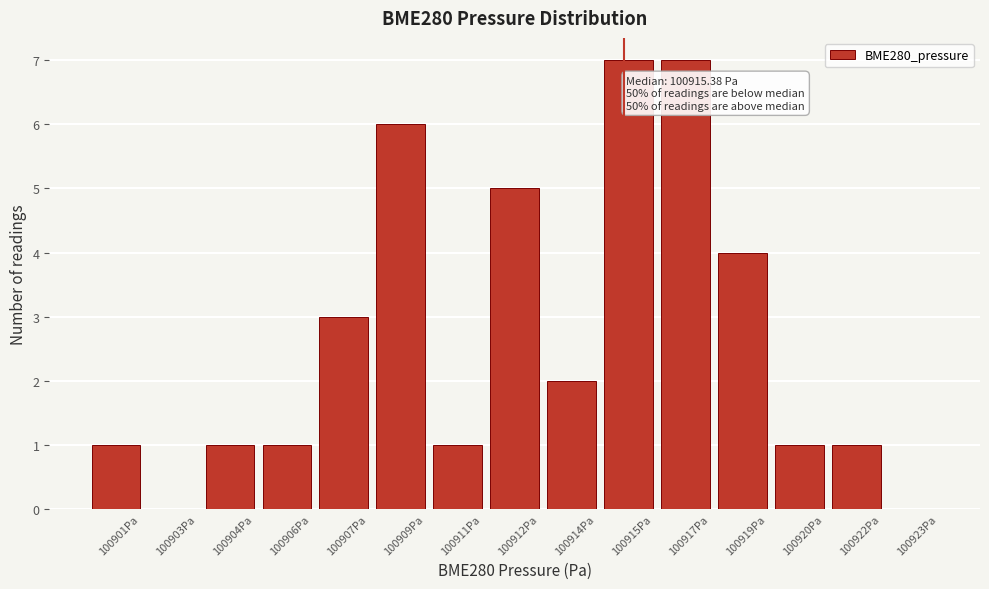

Reading left to right, transcribe all the data shown in this chart.

100901Pa=1	100903Pa=0	100904Pa=1	100906Pa=1	100907Pa=3	100909Pa=6	100911Pa=1	100912Pa=5	100914Pa=2	100915Pa=7	100917Pa=7	100919Pa=4	100920Pa=1	100922Pa=1	100923Pa=0